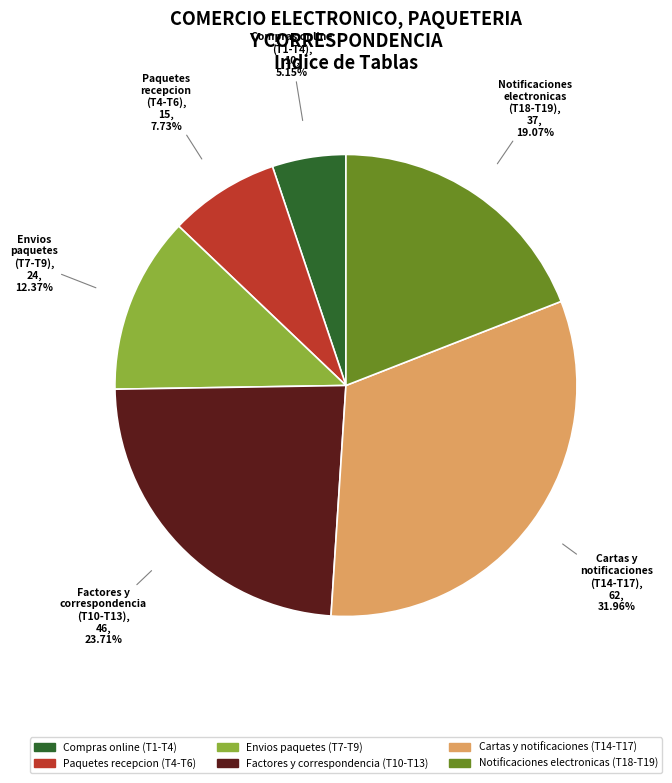

Does any single category account for the majority?

No